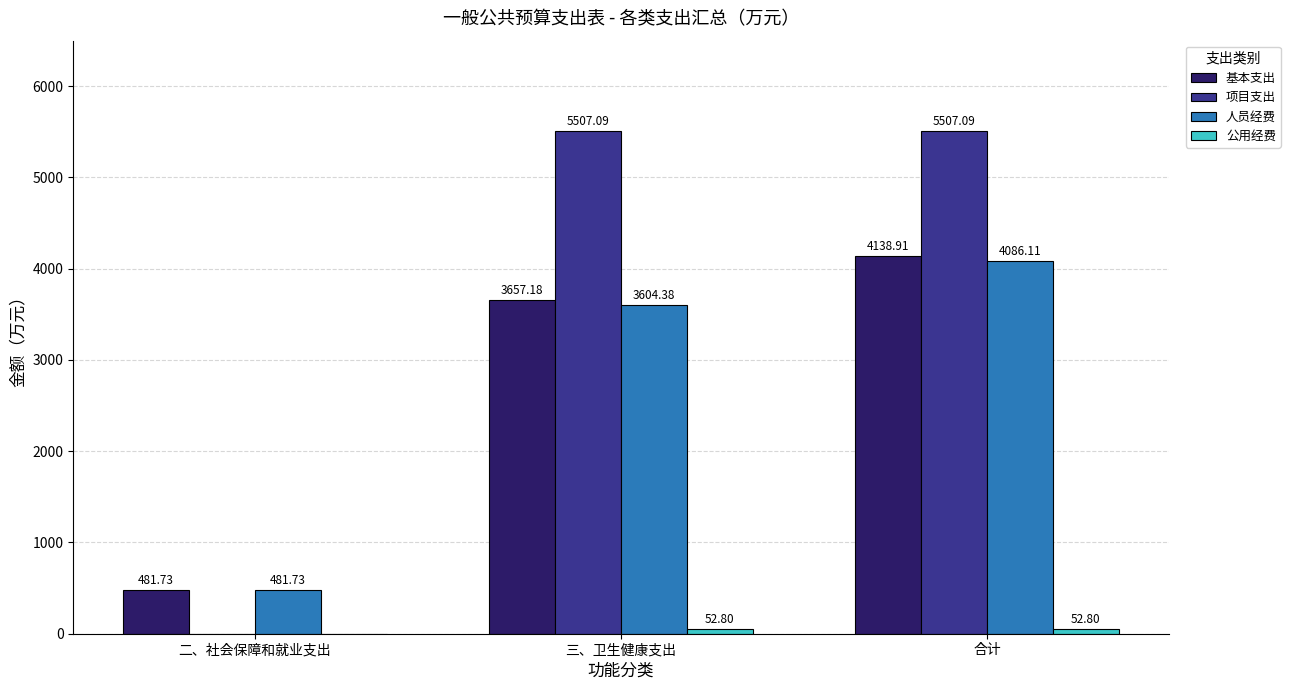

What is the total value across all series at 合计?

13784.9